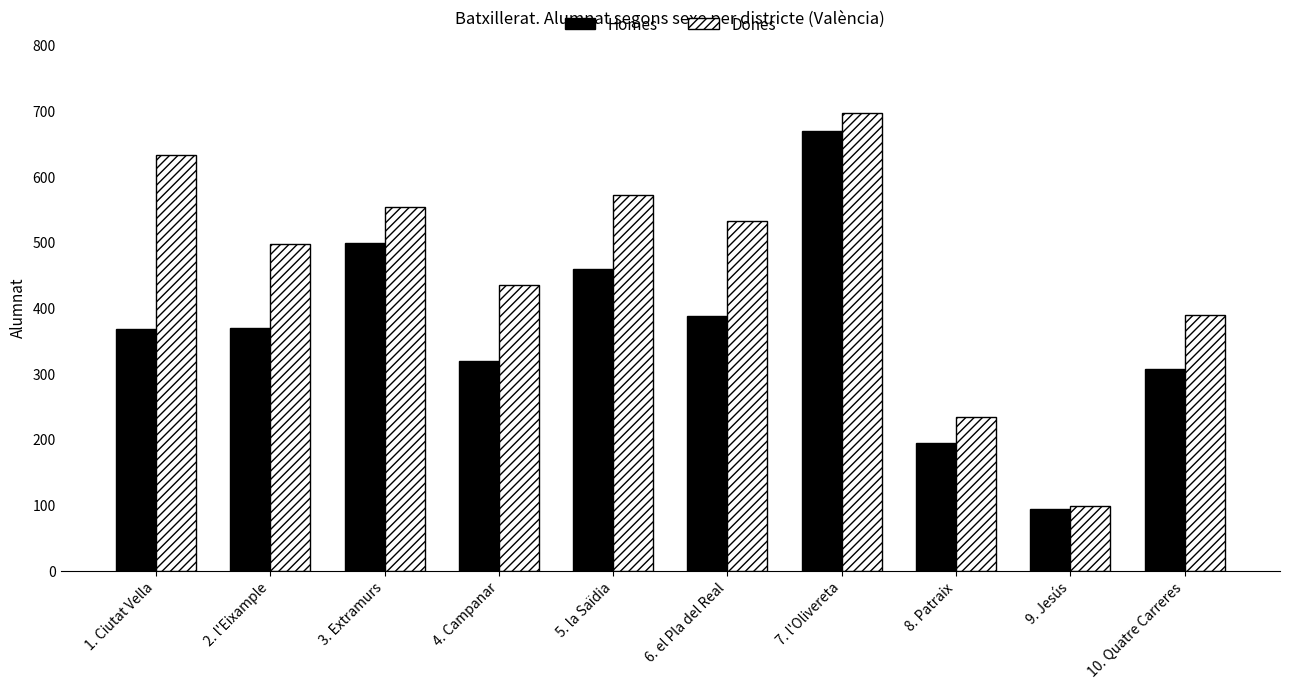

The value of Dones at 1. Ciutat Vella is 971. True or false?

False